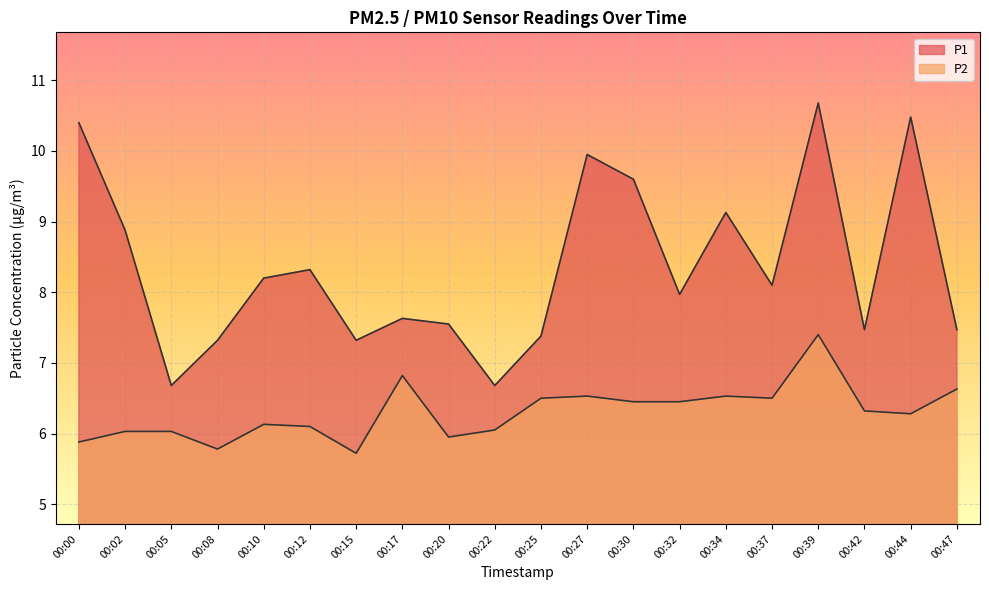

At which label does P2 reach its minimum?

00:15